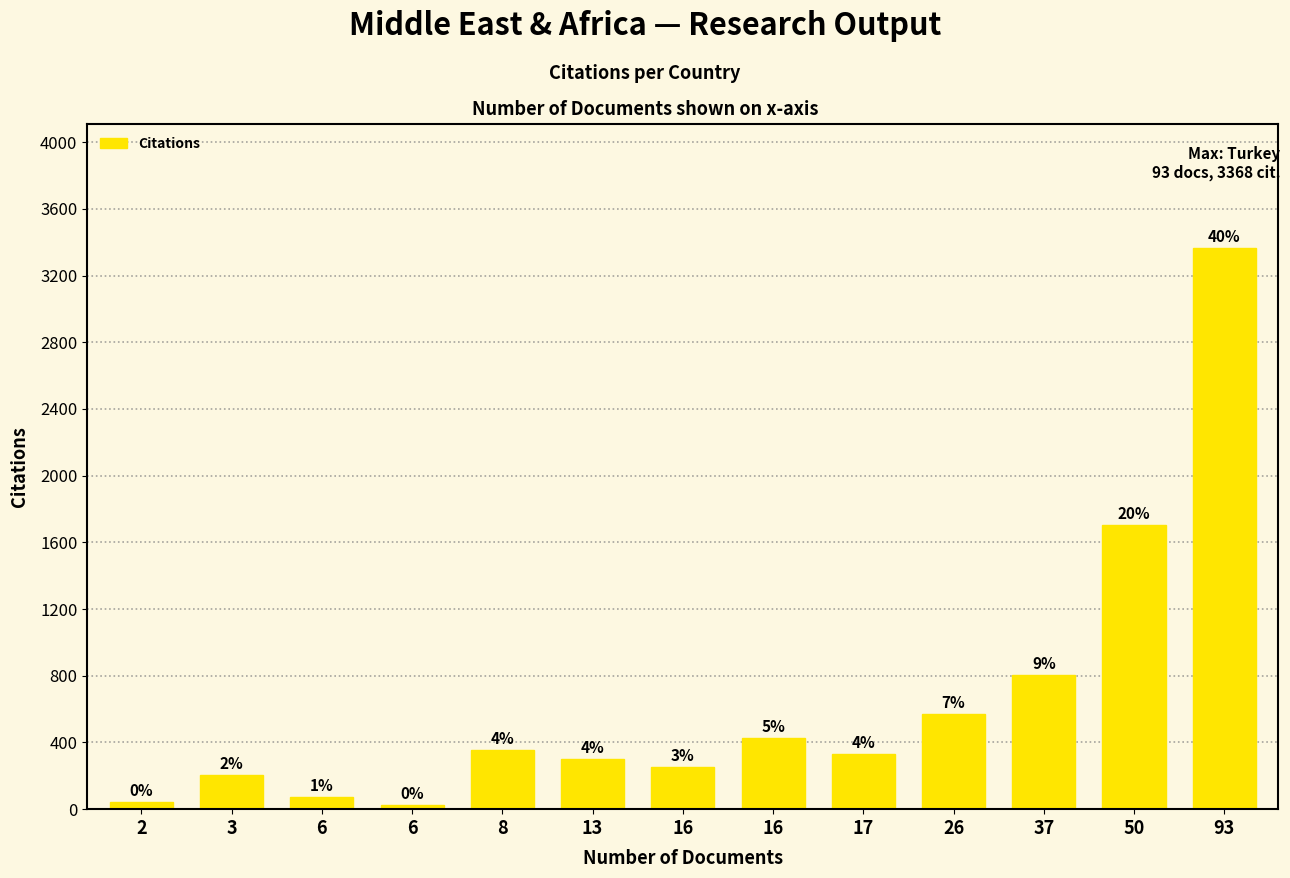

Are the bars horizontal?

No